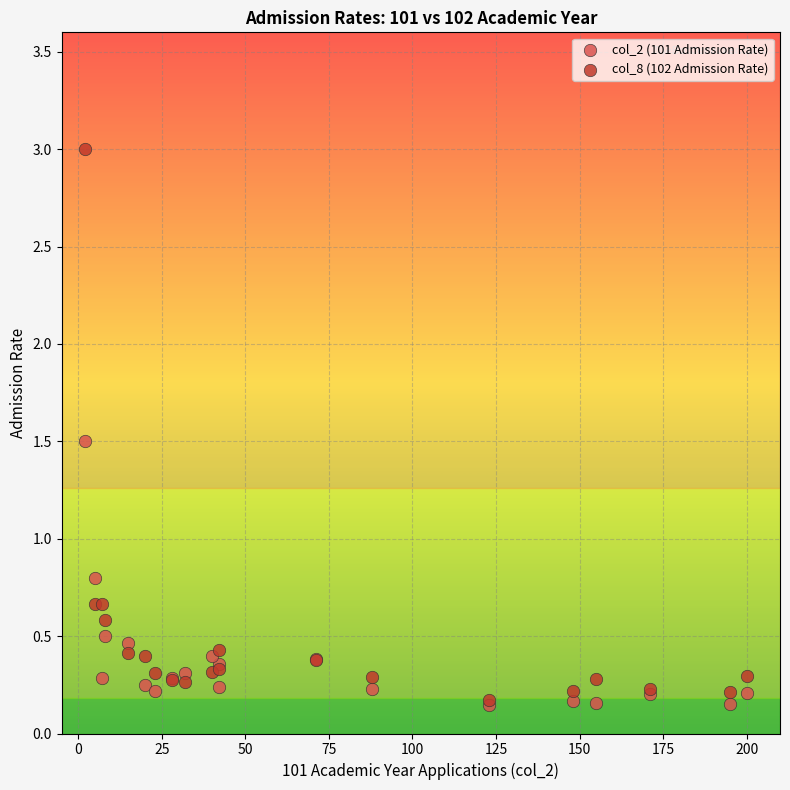

Which series reaches the maximum Y coordinate?

col_8 (102 Admission Rate)